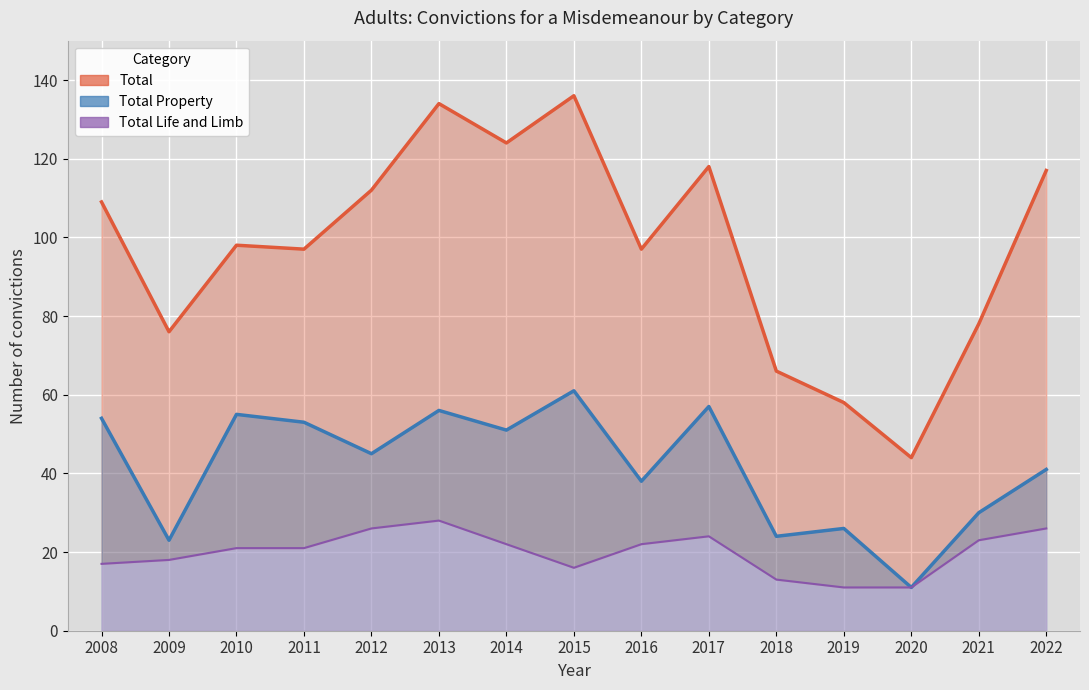

What is the difference between the second highest and minimum values in the Total Property series?

46